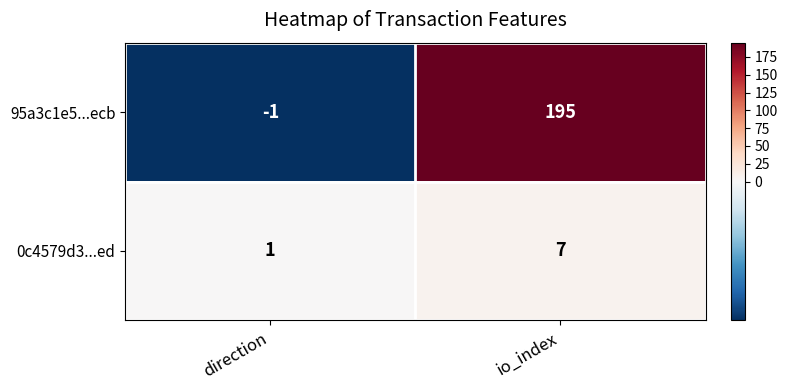

Where is 0c4579d3...ed nearest to the value 4?

direction